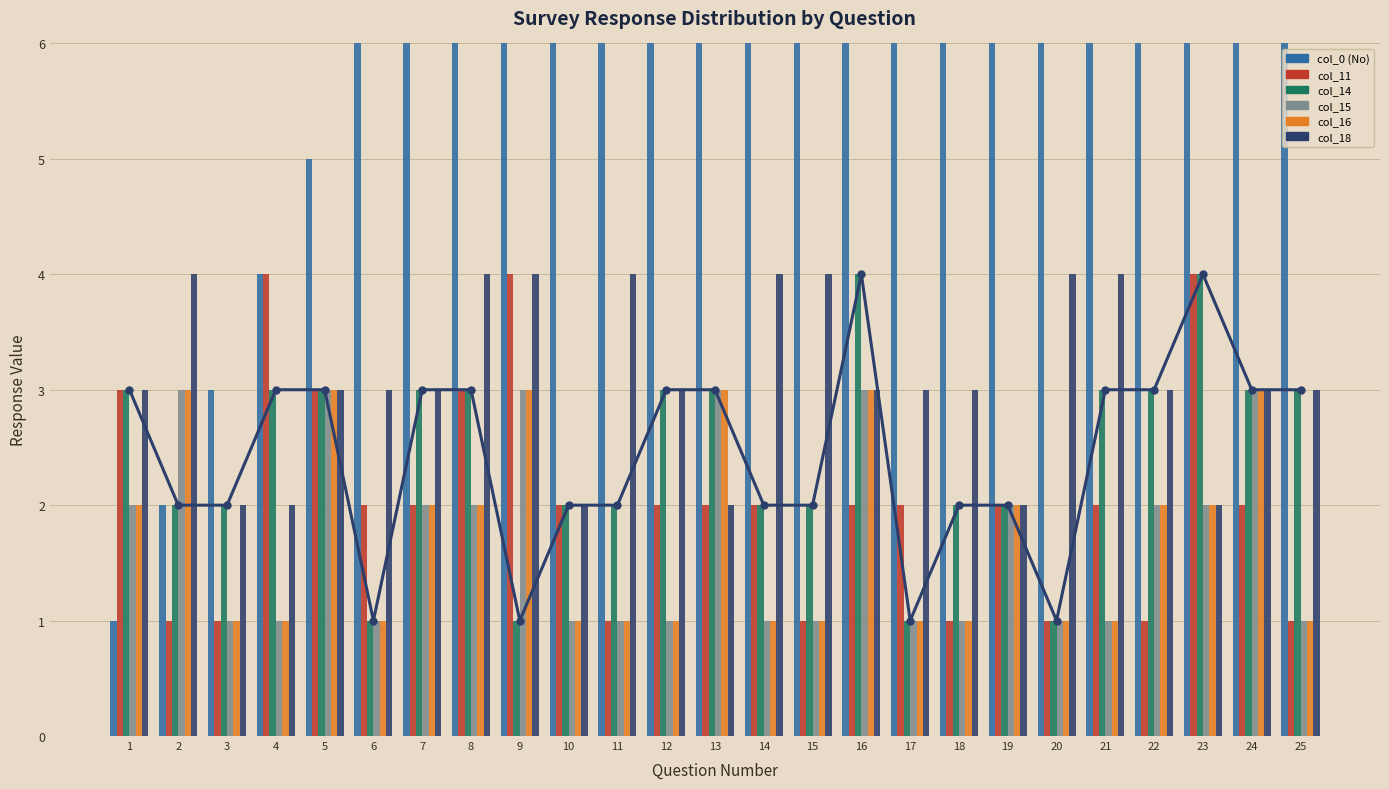

What is the difference between the maximum and minimum values in the col_18 series?

2